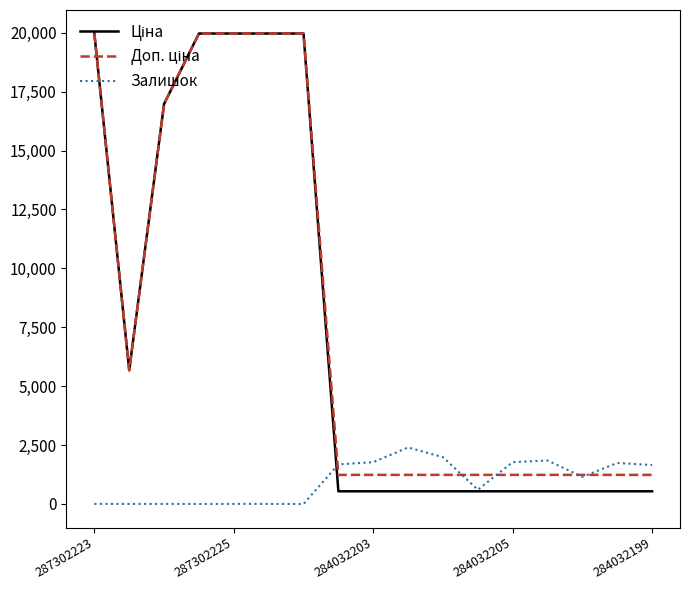

Is this an area chart (filled region under the line)?

No